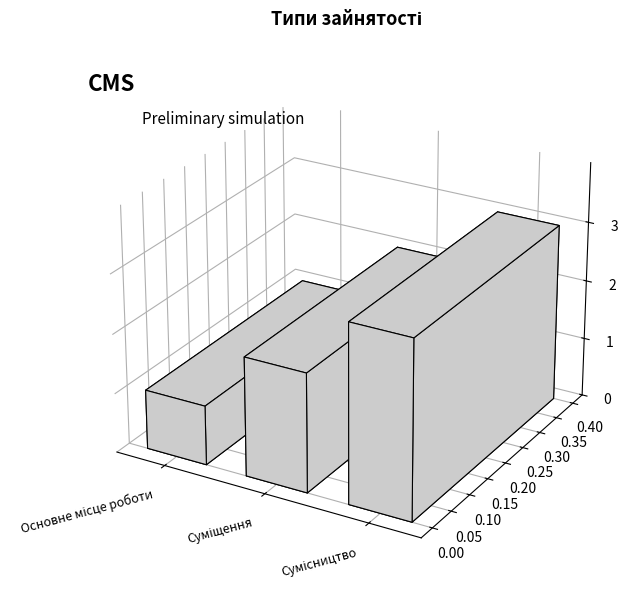

What is the sum of the values at Основне місце роботи and Сумісництво?

4